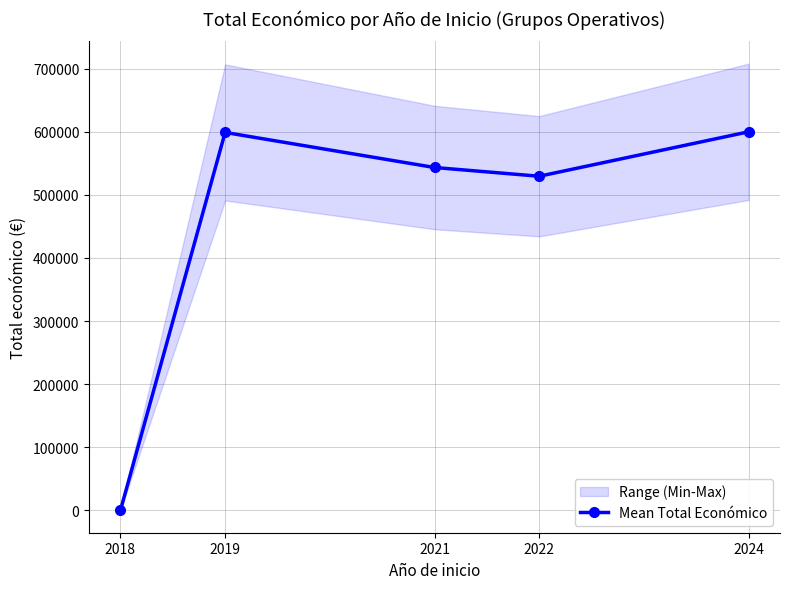

What is the value of the 4th point from the left?

529511.2